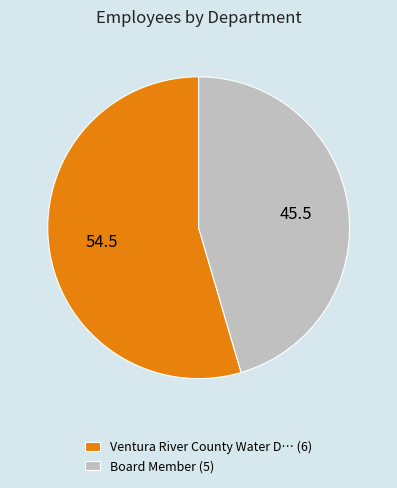

Is there a majority slice in this chart?

Yes